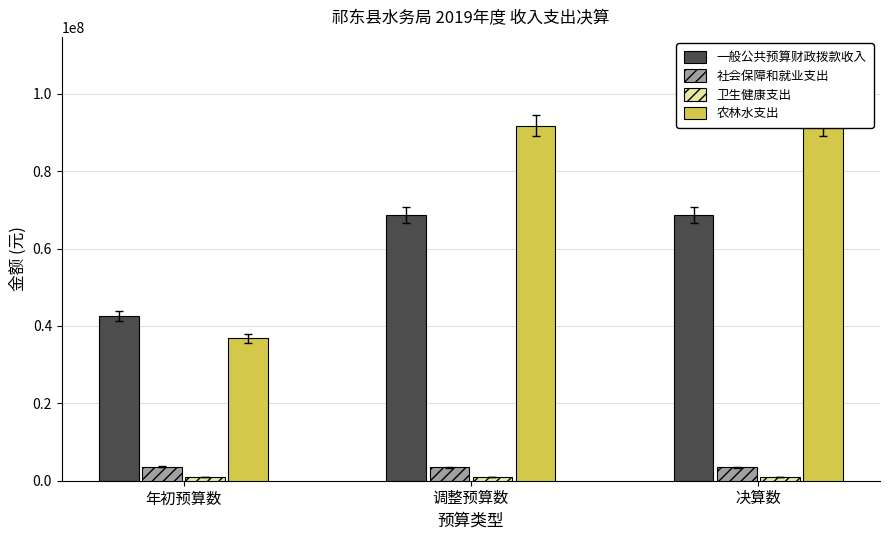

Rank the series by their maximum value, from highest to lowest.

农林水支出, 一般公共预算财政拨款收入, 社会保障和就业支出, 卫生健康支出